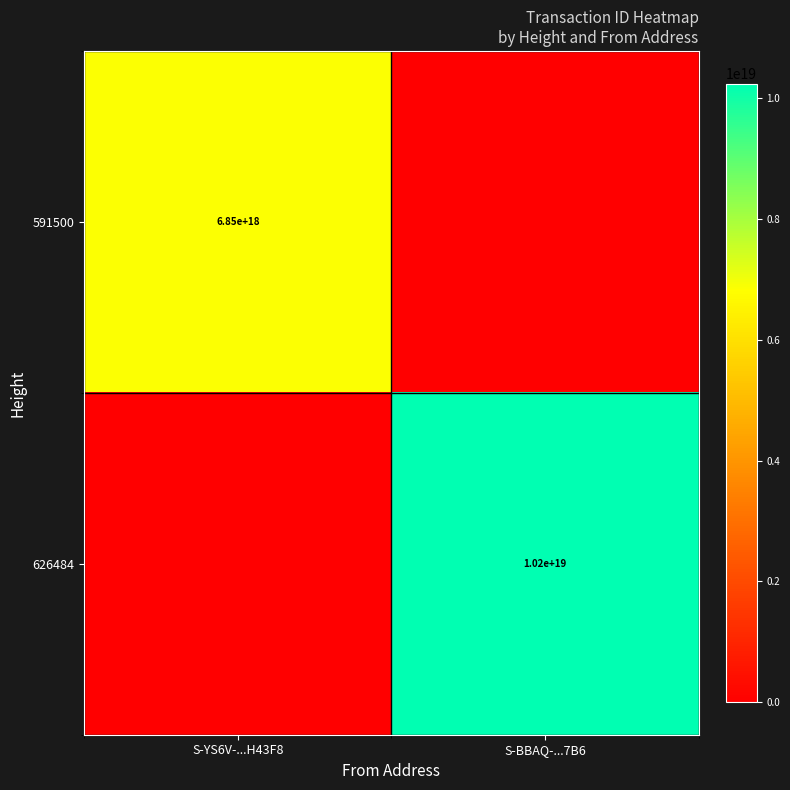

The 626484 series shows 14305655675865415680 at S-BBAQ-...7B6. True or false?

False